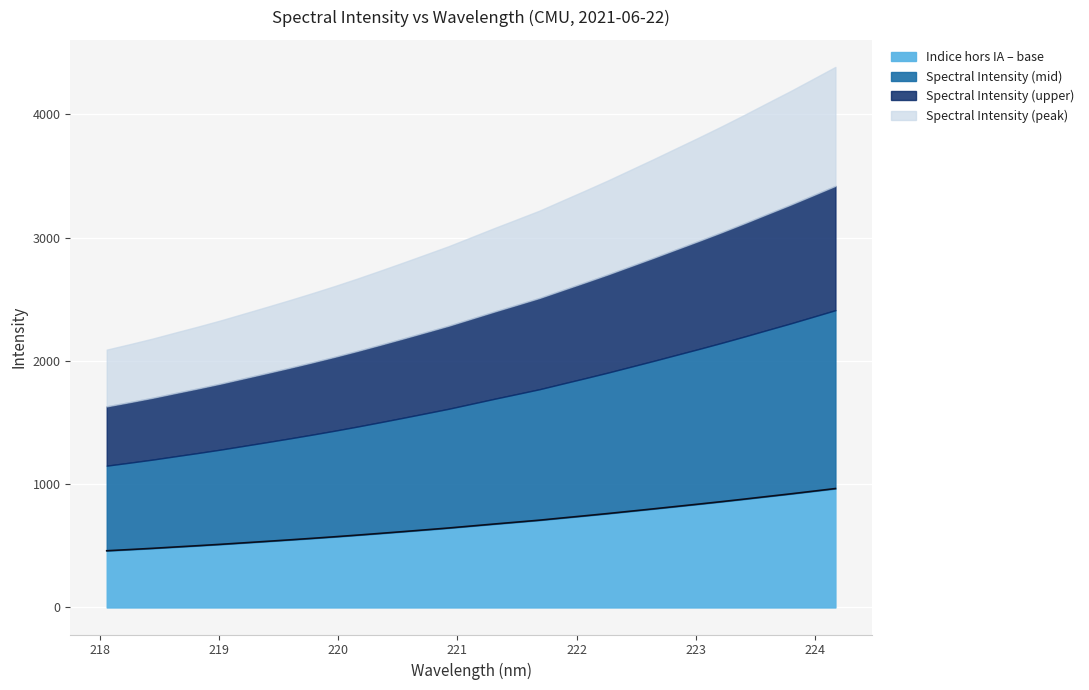

Does the chart display data point markers on the line(s)?

No